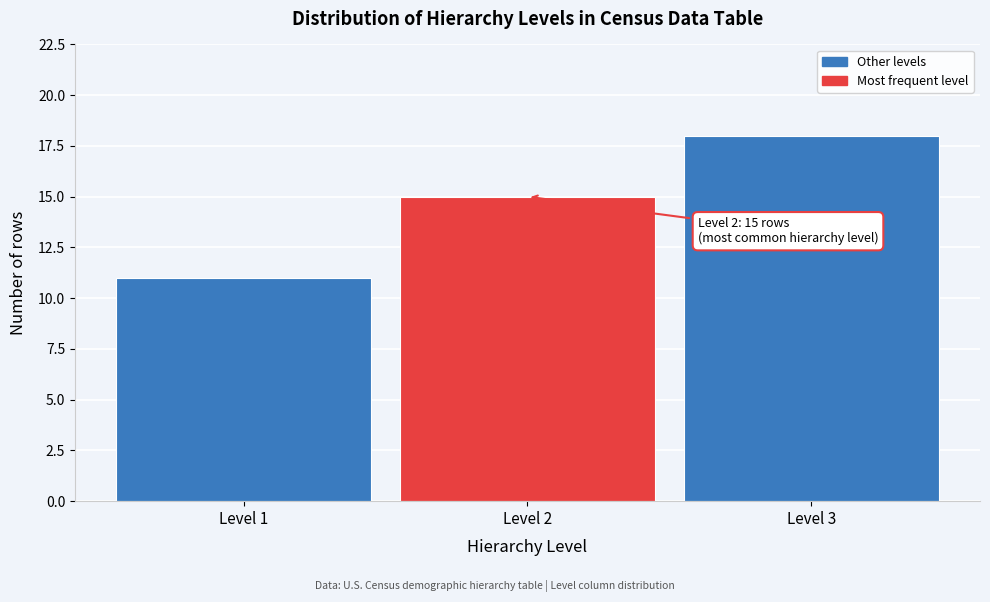

Reading right to left, transcribe all the data shown in this chart.

Level 3=18	Level 2=15	Level 1=11